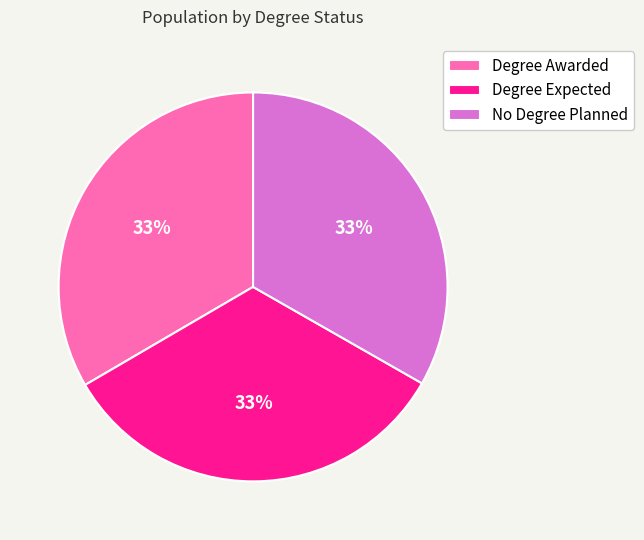

Combined, do Degree Awarded and No Degree Planned account for over 50%?

Yes